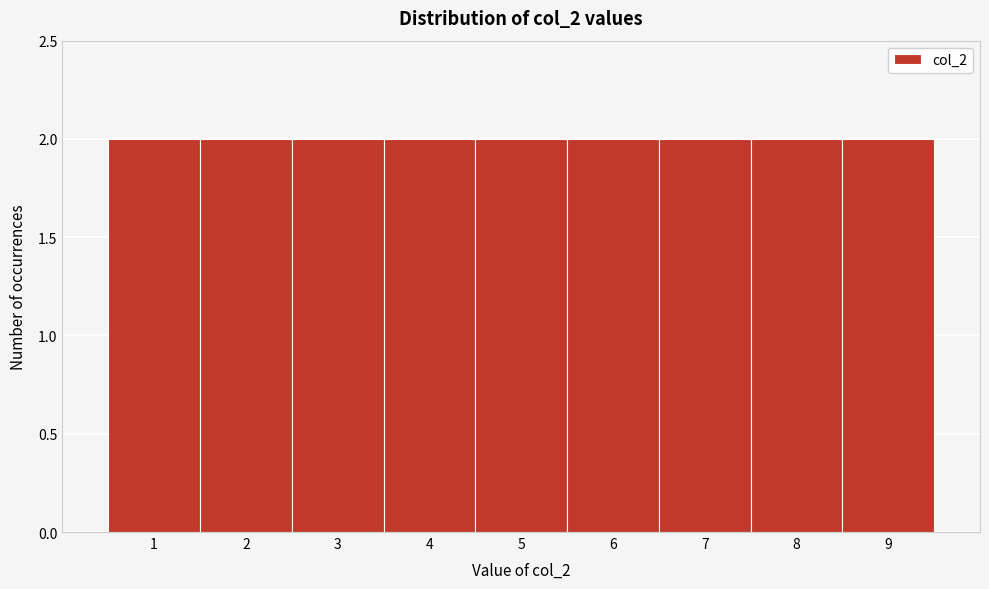

What is the height of the bar covering 3.5 to 4.5 on the x-axis? The values are not printed on the chart, so give them approximately, as read against the axis.

2